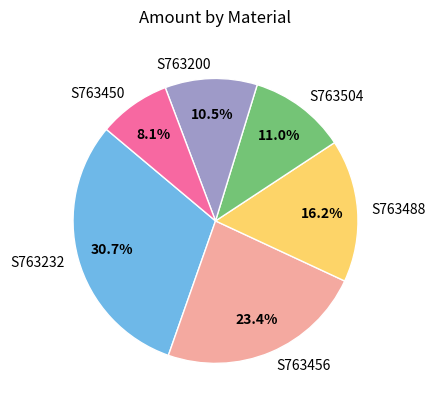

Is there a majority slice in this chart?

No